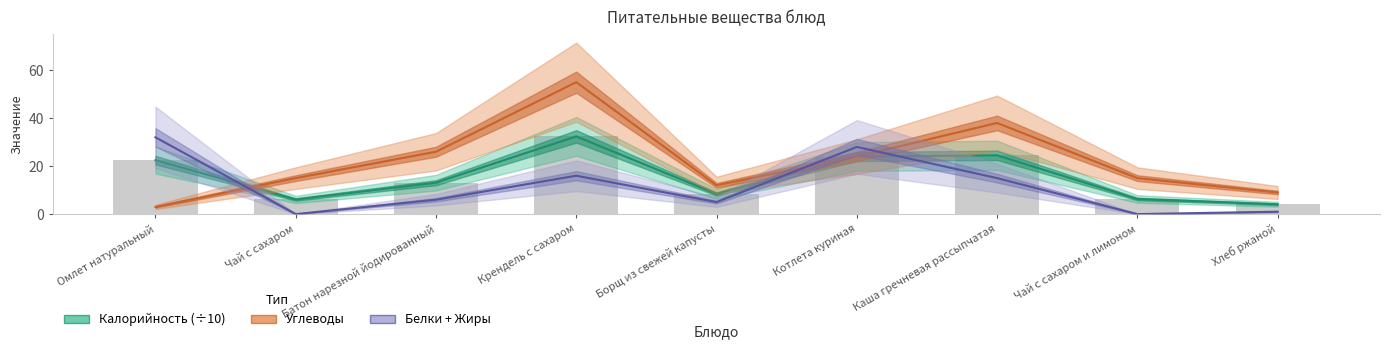

How many groups of bars are there?

9